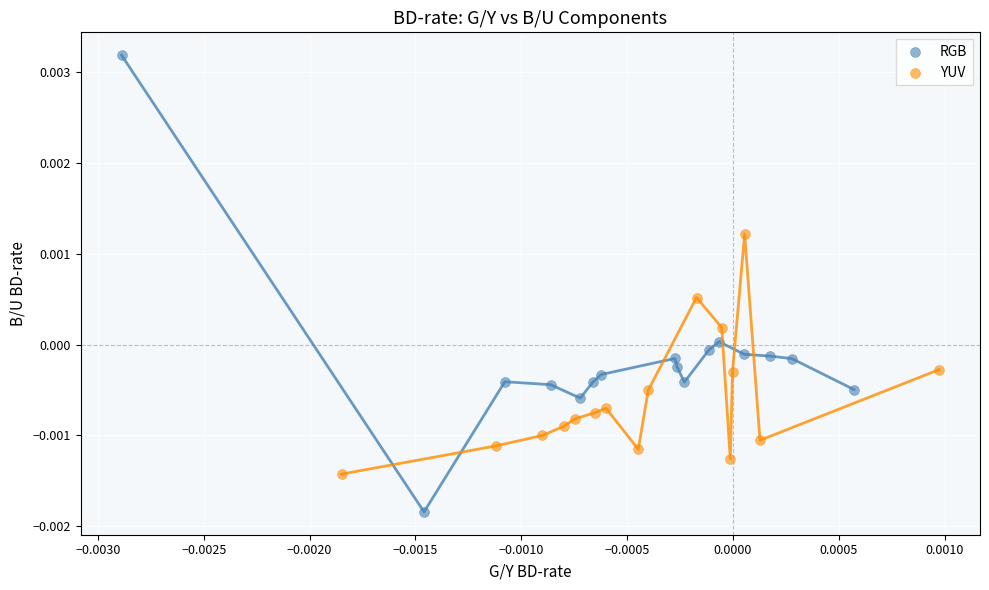

Which series has the widest spread of Y values?

RGB